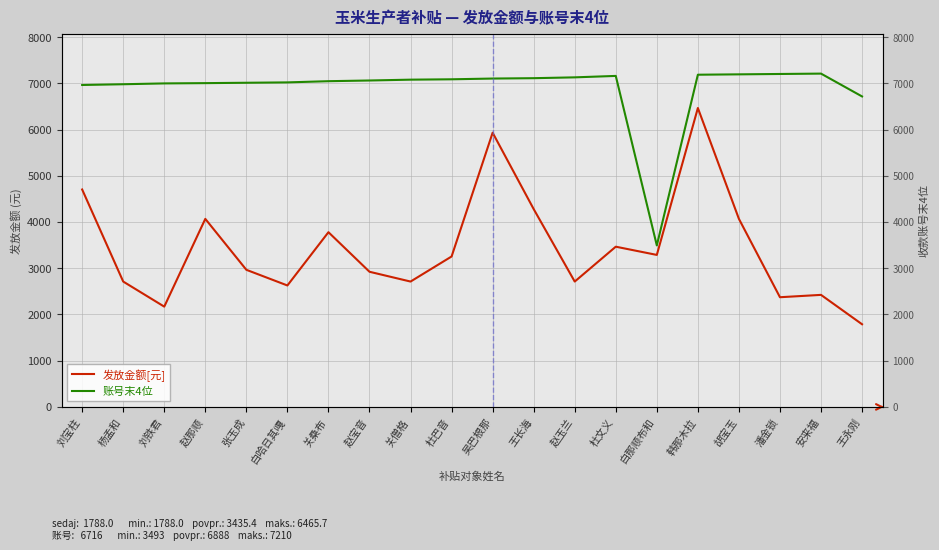

How many lines are shown in the chart?

2